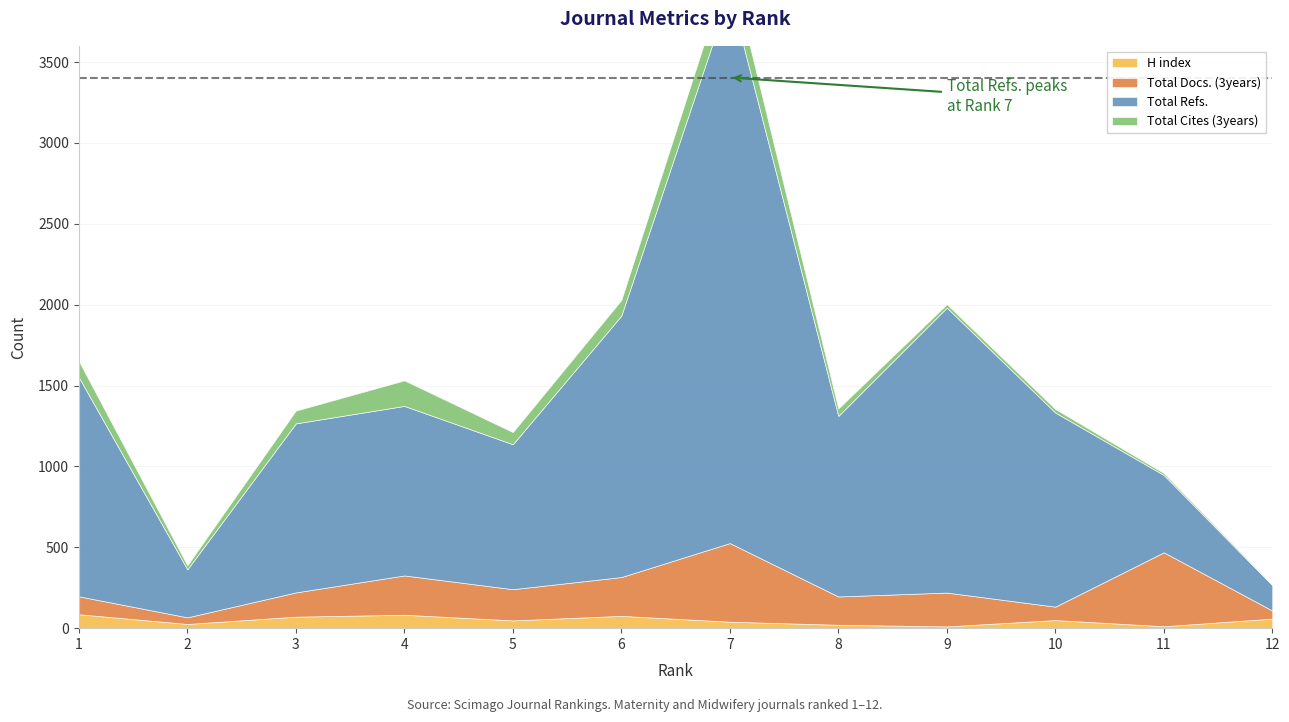

At which label is Total Cites (3years) closest to 91?

6